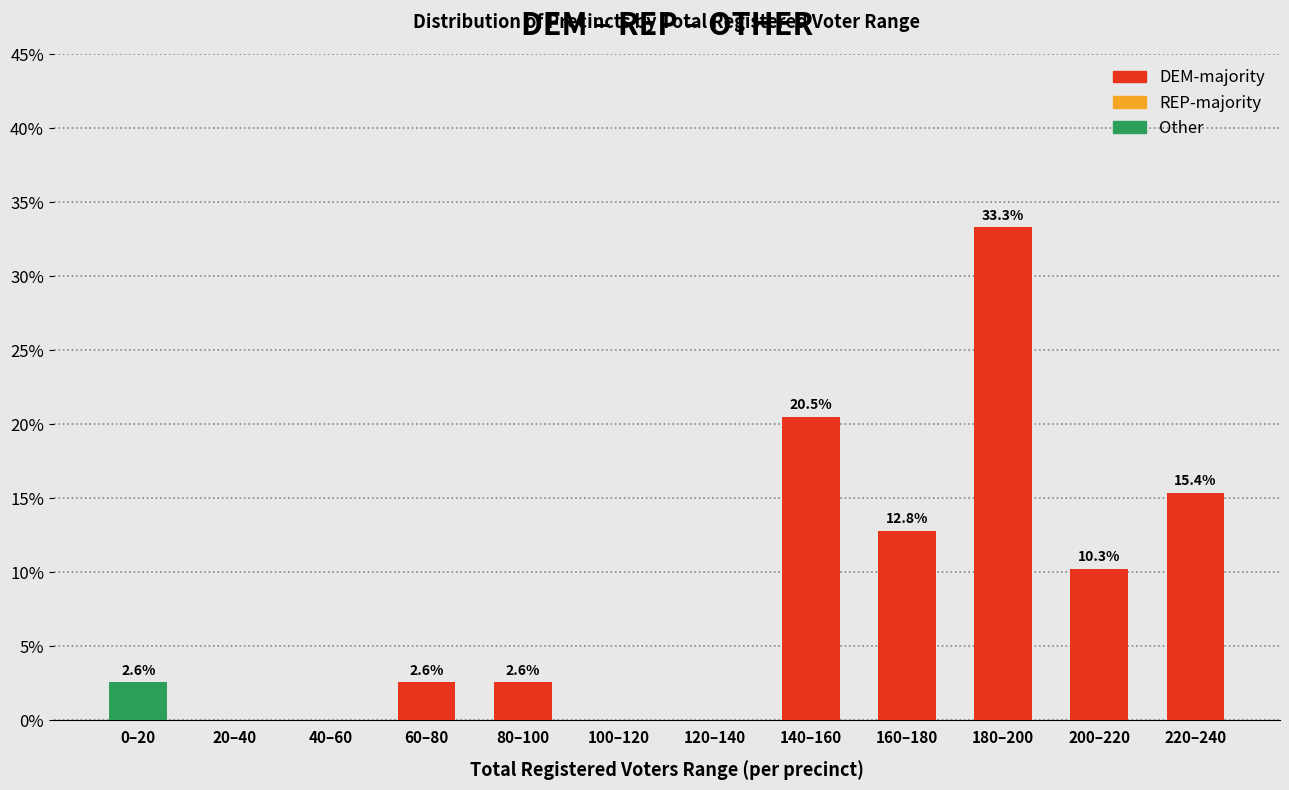

Reading right to left, transcribe the values for DEM-majority.

220–240=15.4	200–220=10.3	180–200=33.3	160–180=12.8	140–160=20.5	120–140=0.0	100–120=0.0	80–100=2.6	60–80=2.6	40–60=0.0	20–40=0.0	0–20=0.0